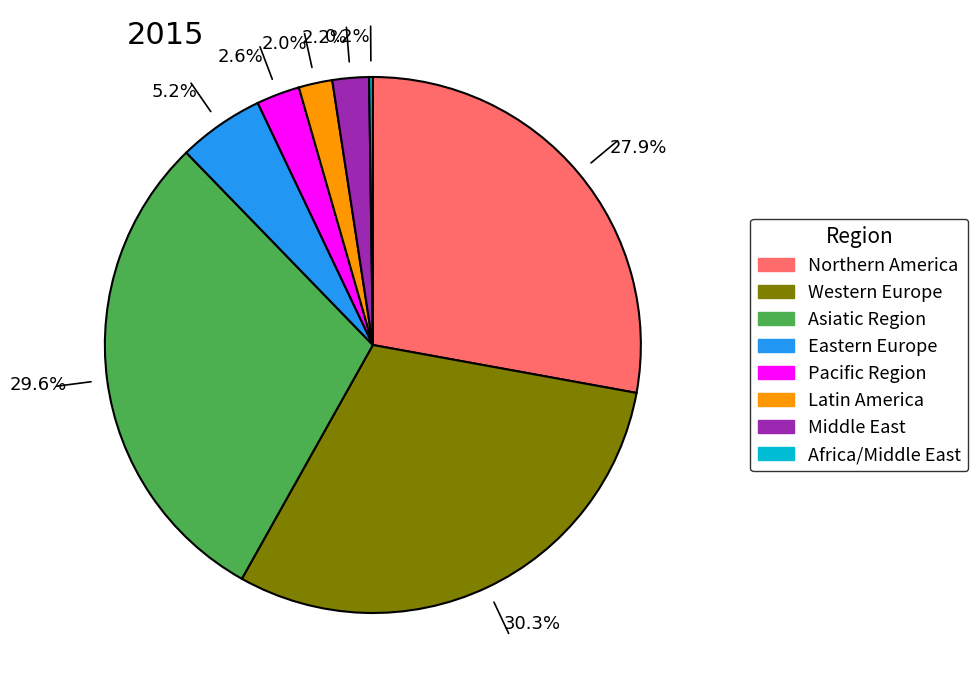

What percentage do Western Europe and Middle East together represent?

32.5%